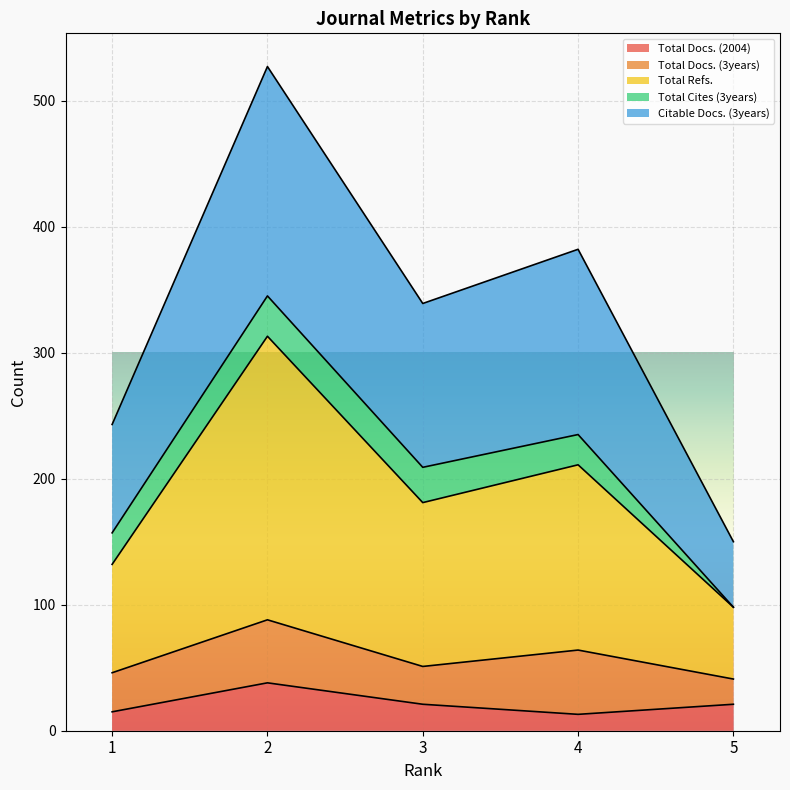

What is the lowest value of the Total Docs. (2004) series?

13